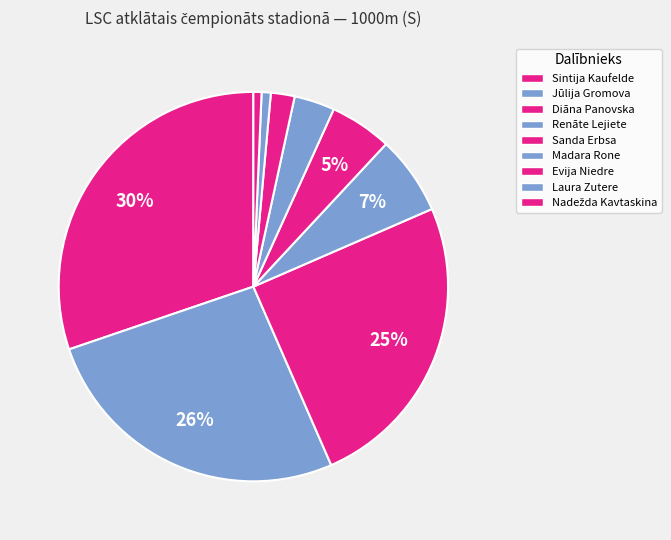

What is the largest slice in the pie chart?

Sintija Kaufelde